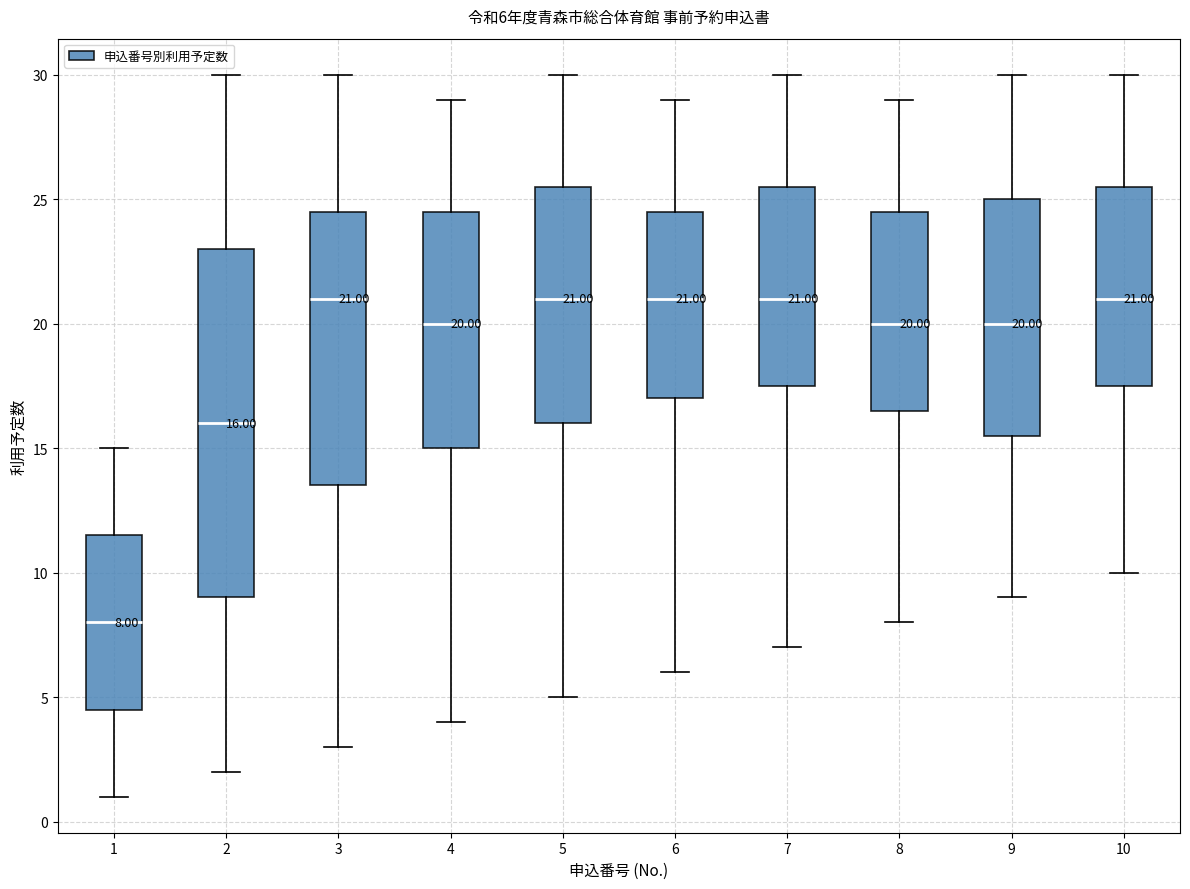

Comparing the boxes themselves (not the whiskers), which one is the tallest?

2